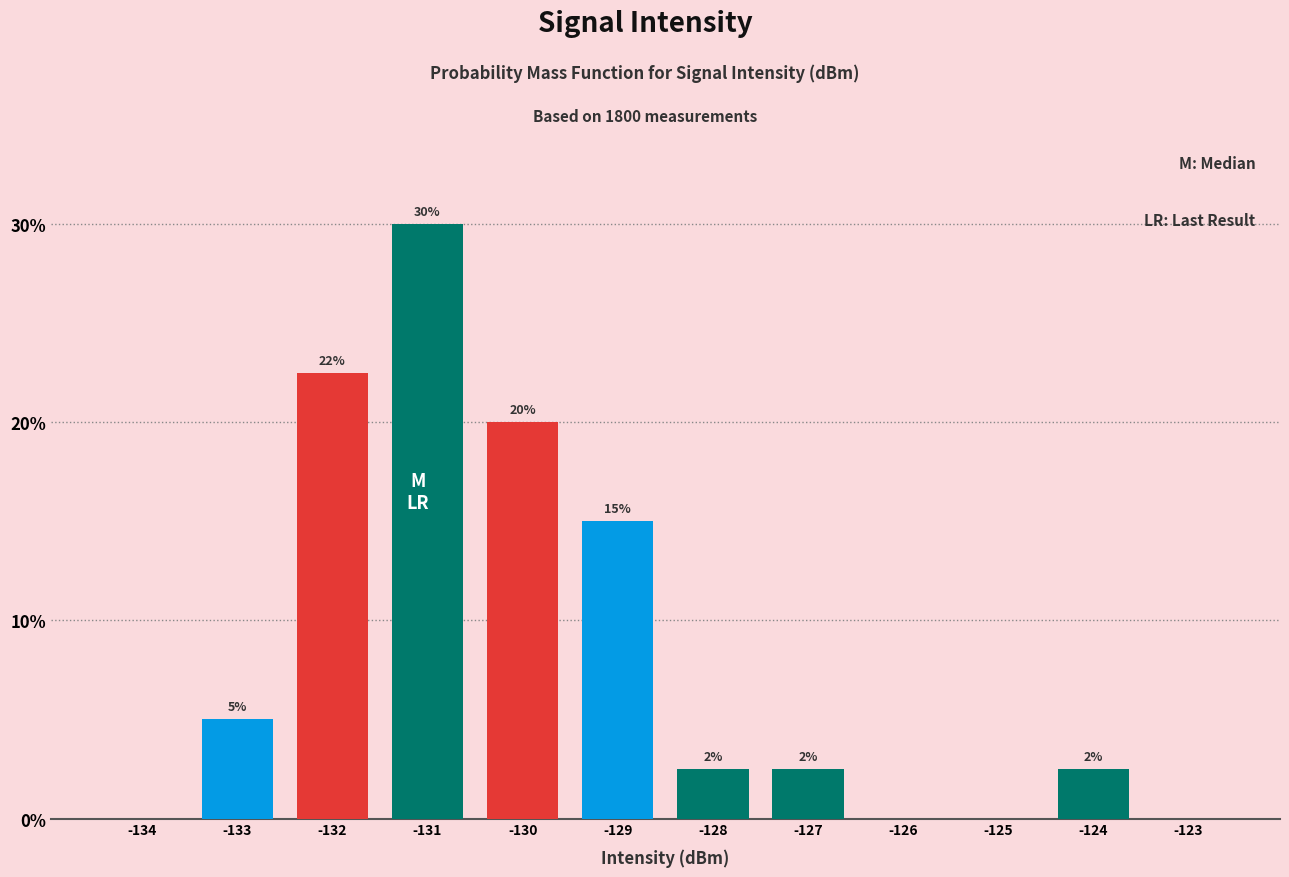

True or false: the data shows 0.0 at -123.

True